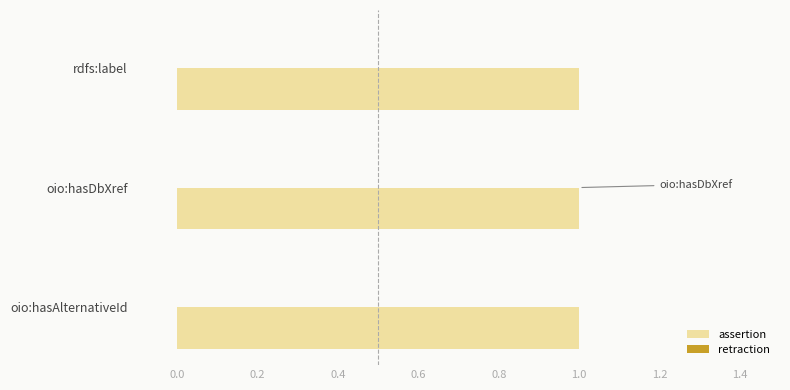

Reading left to right, transcribe all the data shown in this chart.

assertion: 1	1	1
retraction: 0	0	0